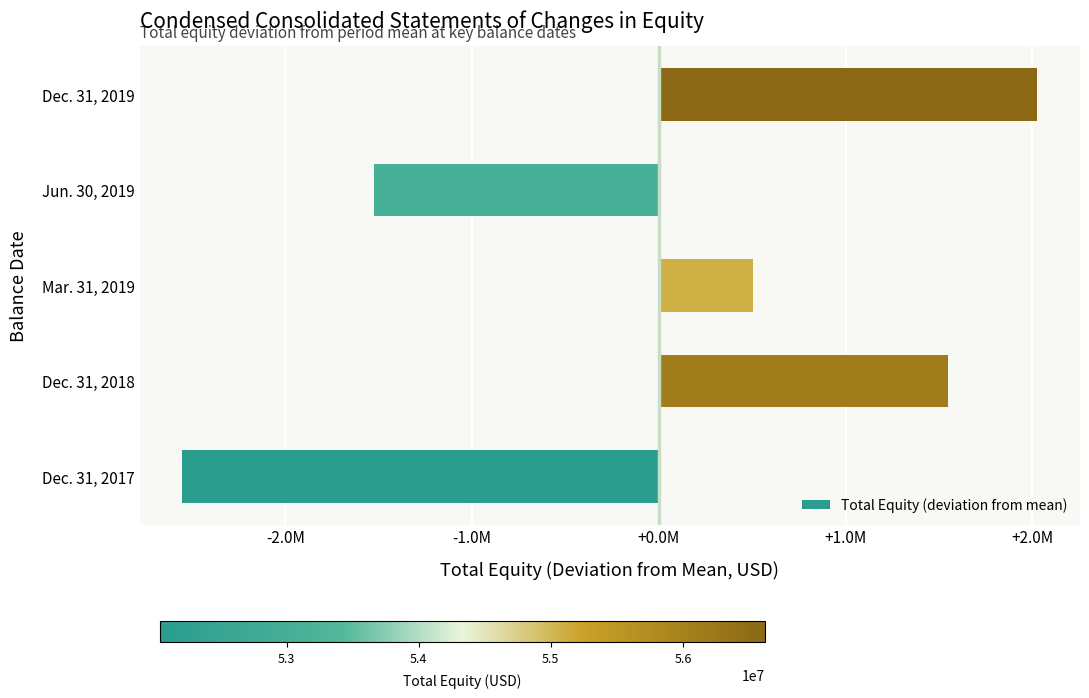

Does the chart contain any negative values?

Yes